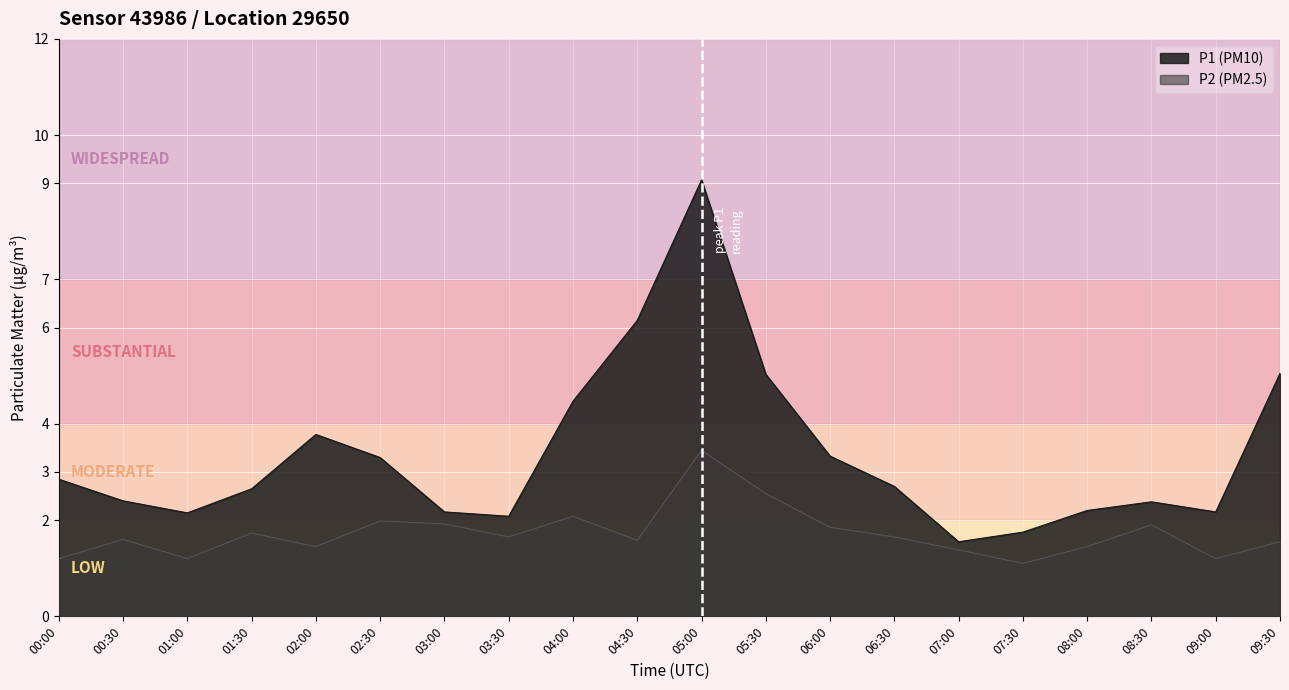

Reading right to left, transcribe all the data shown in this chart.

P1: 09:30=5.0	09:00=2.2	08:30=2.4	08:00=2.2	07:30=1.8	07:00=1.6	06:30=2.7	06:00=3.3	05:30=5.0	05:00=9.1	04:30=6.2	04:00=4.5	03:30=2.1	03:00=2.2	02:30=3.3	02:00=3.8	01:30=2.6	01:00=2.1	00:30=2.4	00:00=2.9
P2: 09:30=1.6	09:00=1.2	08:30=1.9	08:00=1.4	07:30=1.1	07:00=1.4	06:30=1.6	06:00=1.9	05:30=2.5	05:00=3.5	04:30=1.6	04:00=2.1	03:30=1.6	03:00=1.9	02:30=2.0	02:00=1.4	01:30=1.7	01:00=1.2	00:30=1.6	00:00=1.2